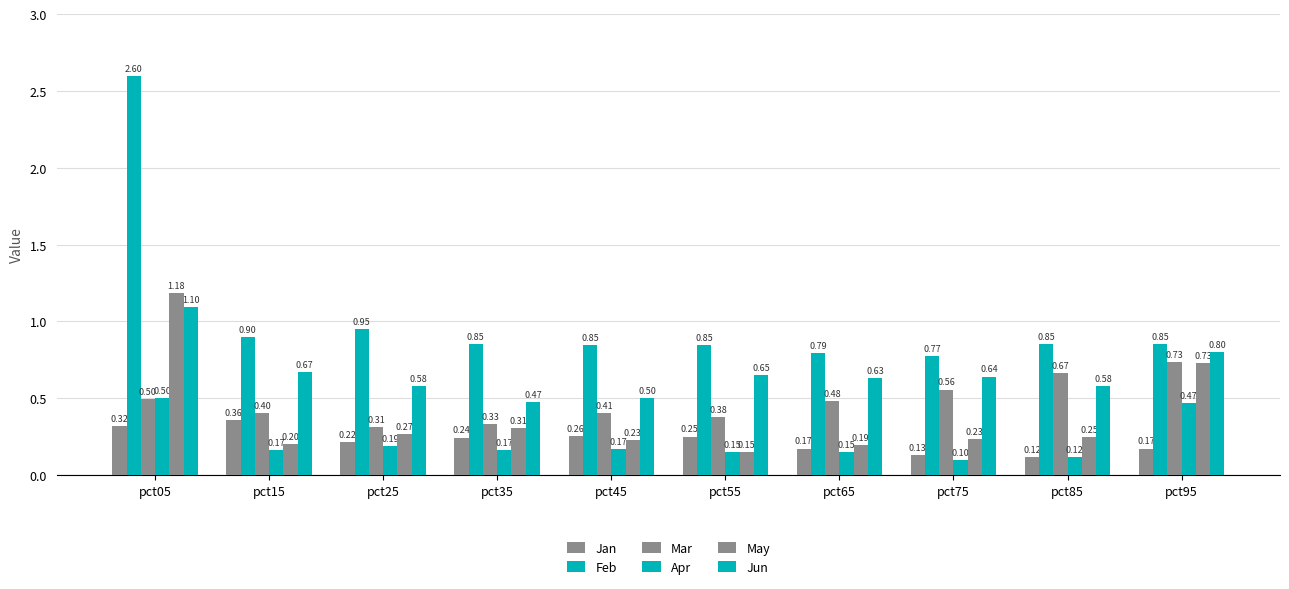

What is the average value of the Jan series?

0.2